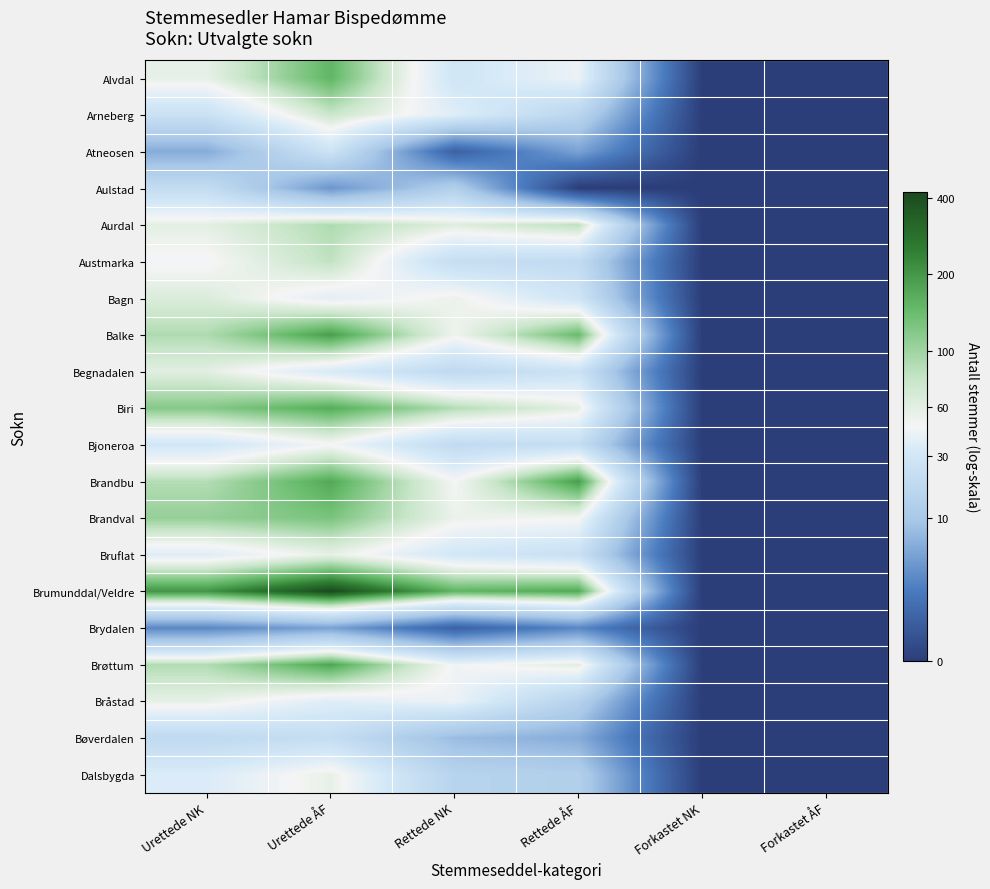

At which category is the sum across all series the highest?

Urettede ÅF